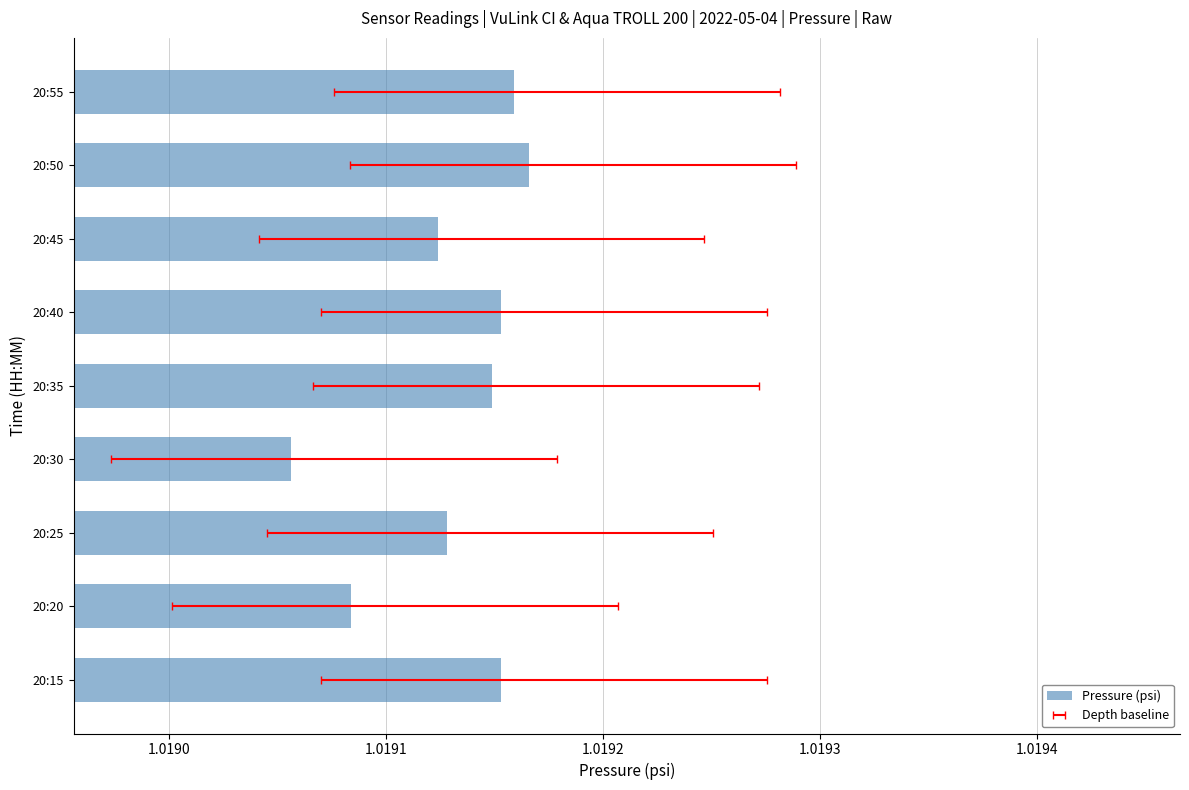

What is the value of the 9th bar from the left?

1.0